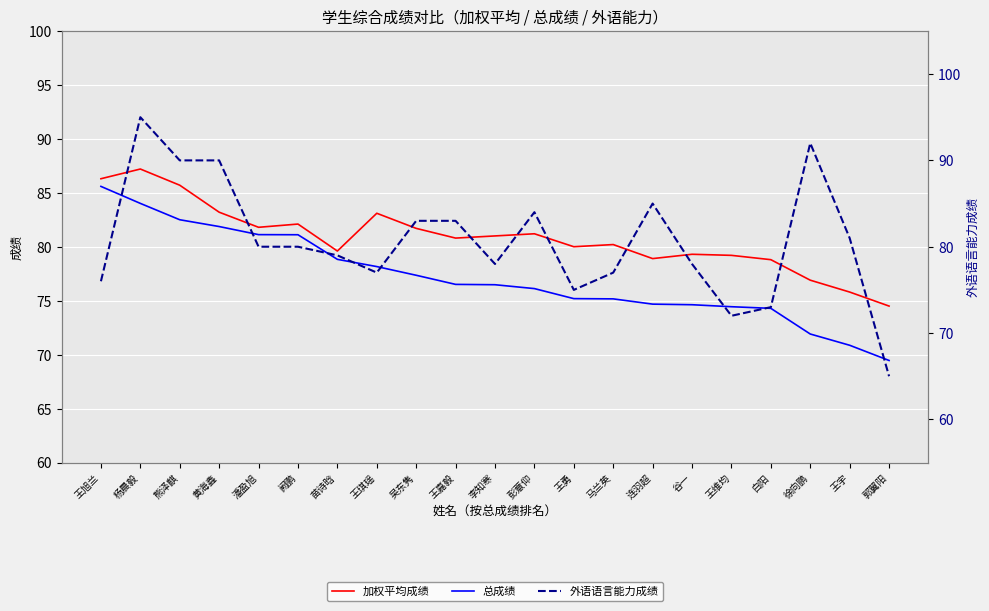

How many data points in 外语语言能力成绩 are less than 80?

10